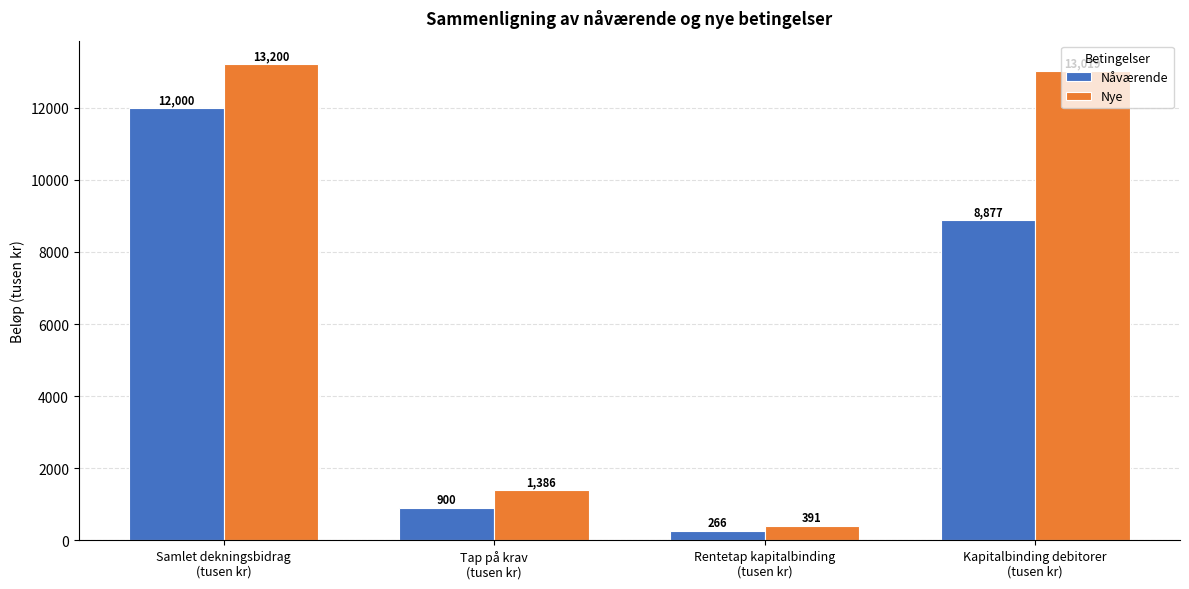

What is the total value across all series at Kapitalbinding debitorer
(tusen kr)?

21895.9